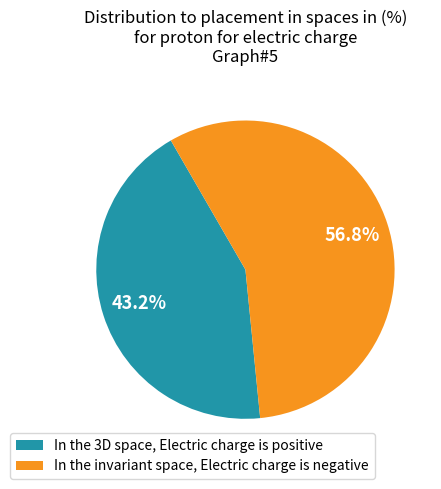

Is the sum of In the 3D space, Electric charge is positive and In the invariant space, Electric charge is negative greater than half?

Yes